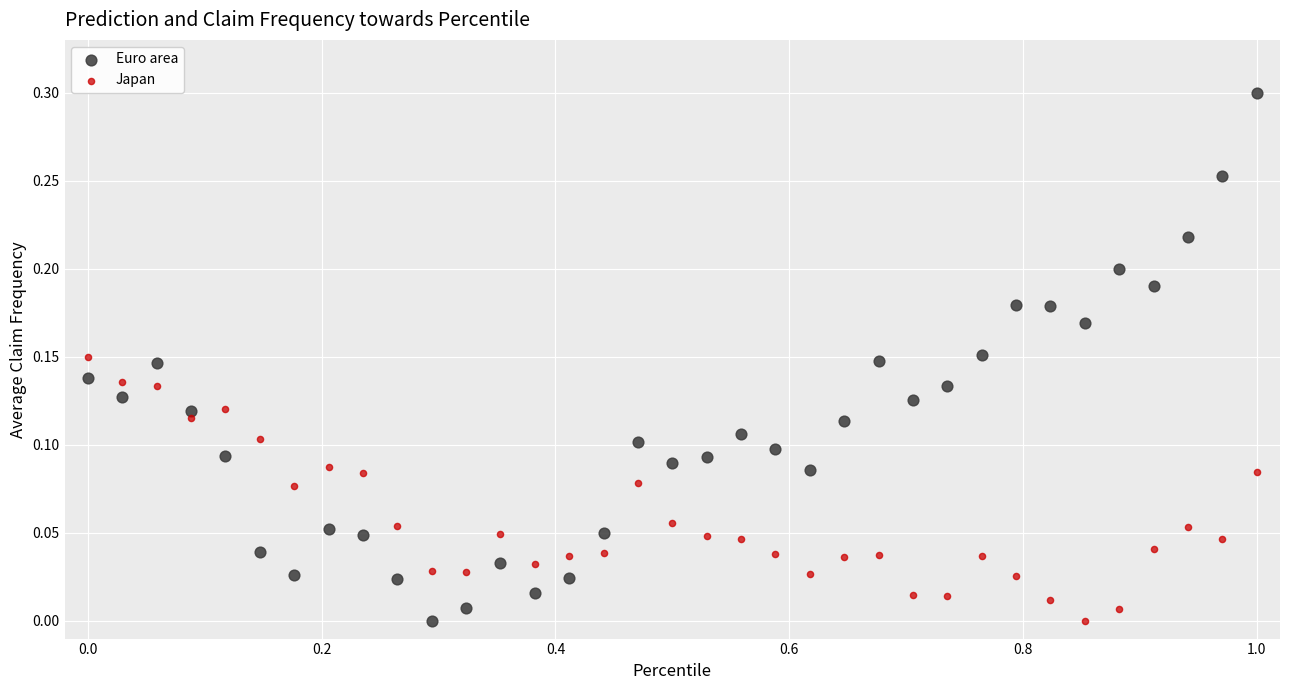

Which series has the widest spread of Y values?

Euro area